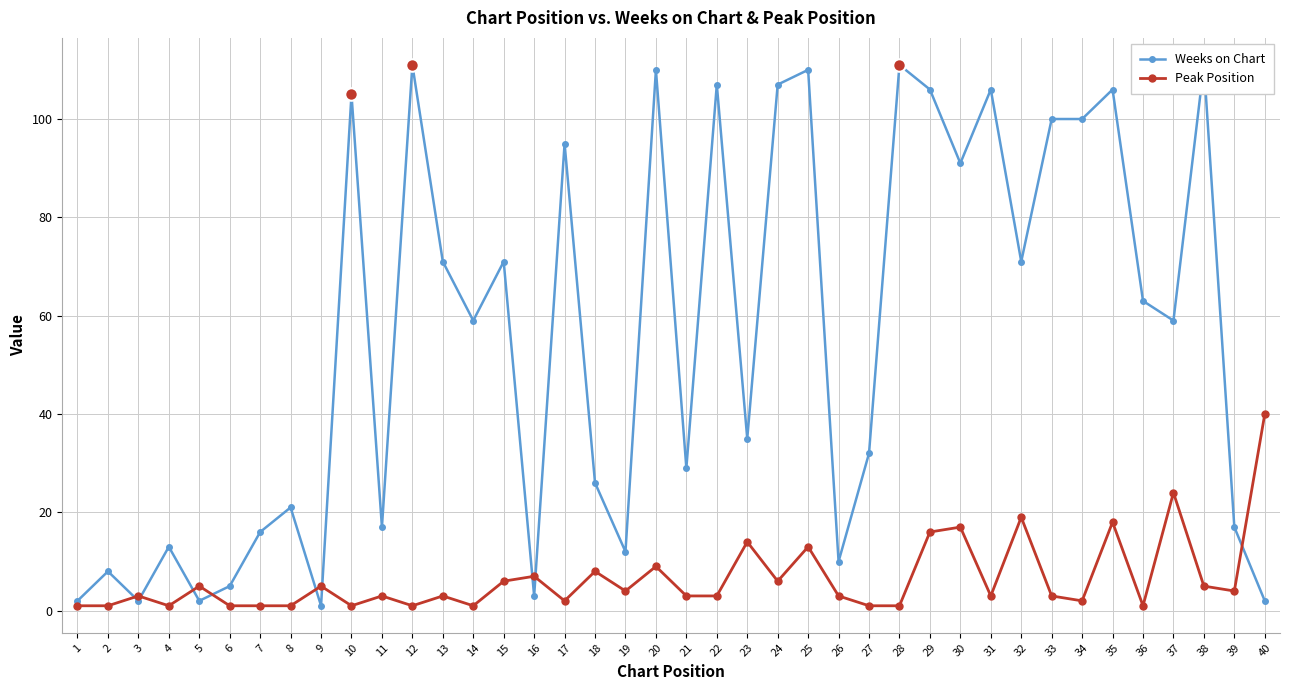

How many values in the Peak Position series are below 3?

14